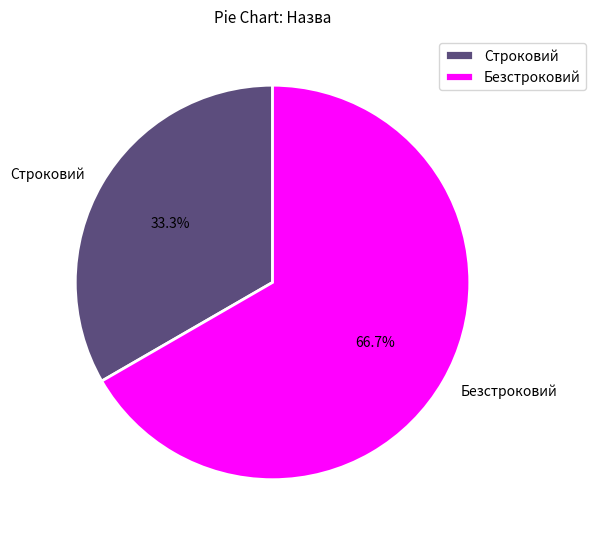

What is the ratio of the value at Безстроковий to the value at Строковий?

2.0